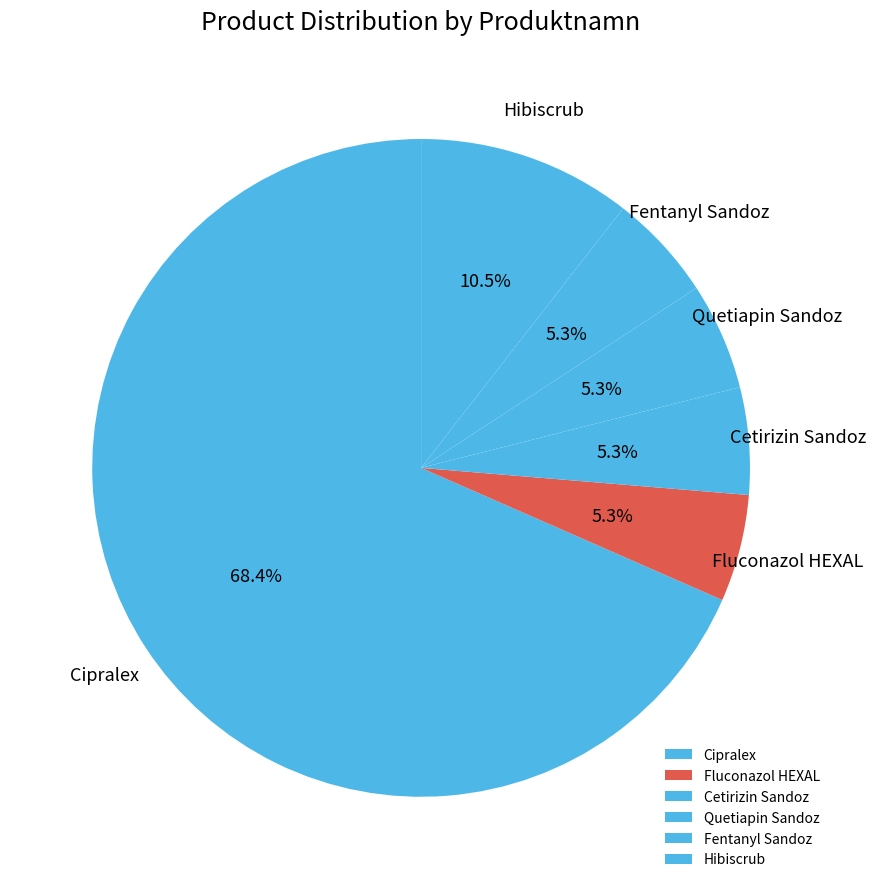

Count the number of slices in the pie.

6